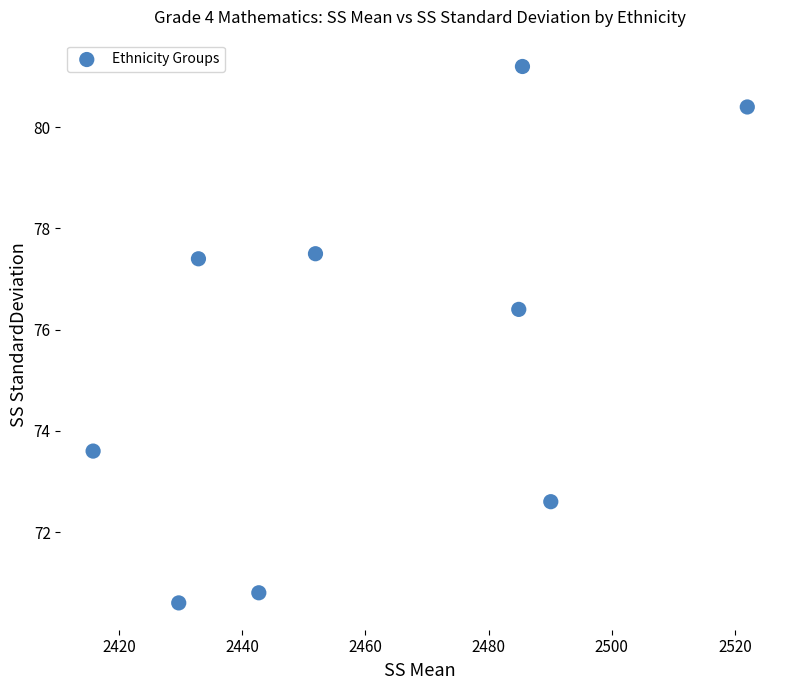

What is the range of Y values (max minus min)?

10.6